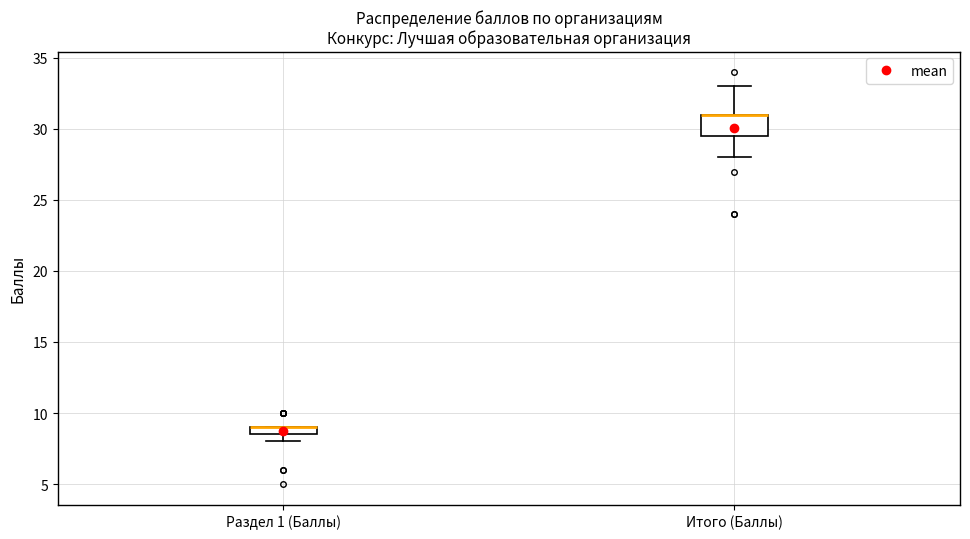

Where is the upper edge of the box for Раздел 1 (Баллы) on the y-axis? The values are not printed on the chart, so give them approximately, as read against the axis.

9.0